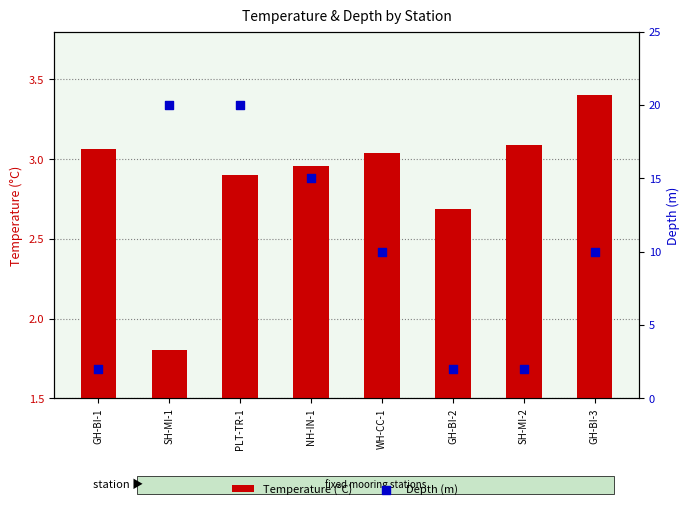

Which series contains the lowest Y value?

Temperature (°C)